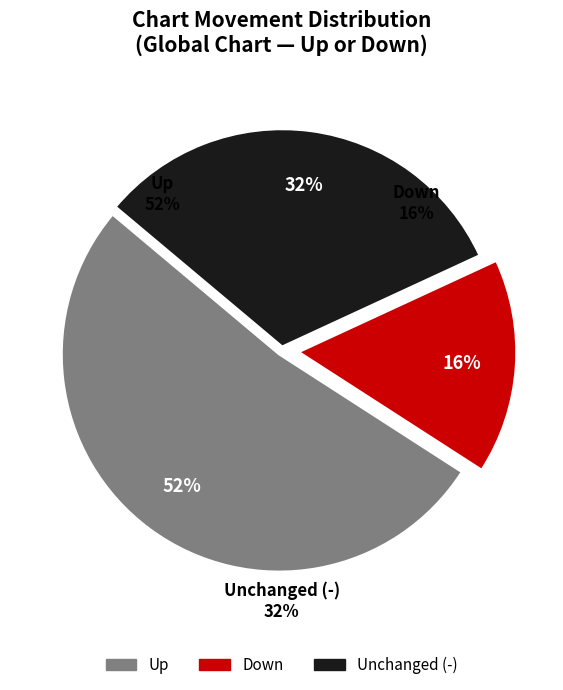

Is it true that down is 9% of the pie?

False